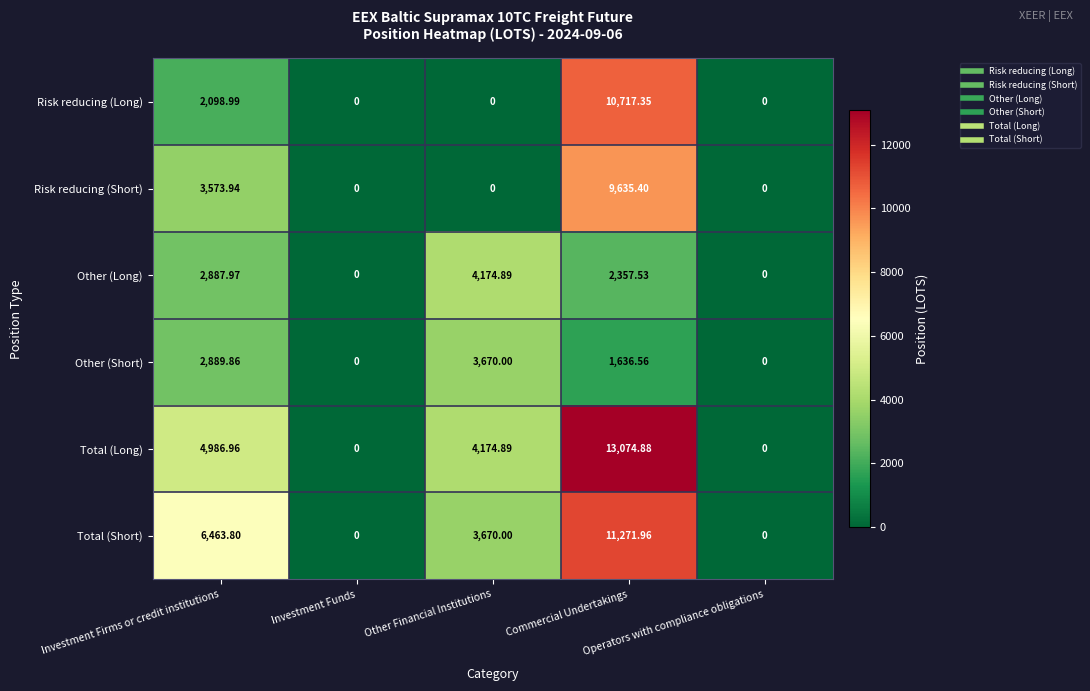

Which series has the largest total across all categories?

Total (Long)